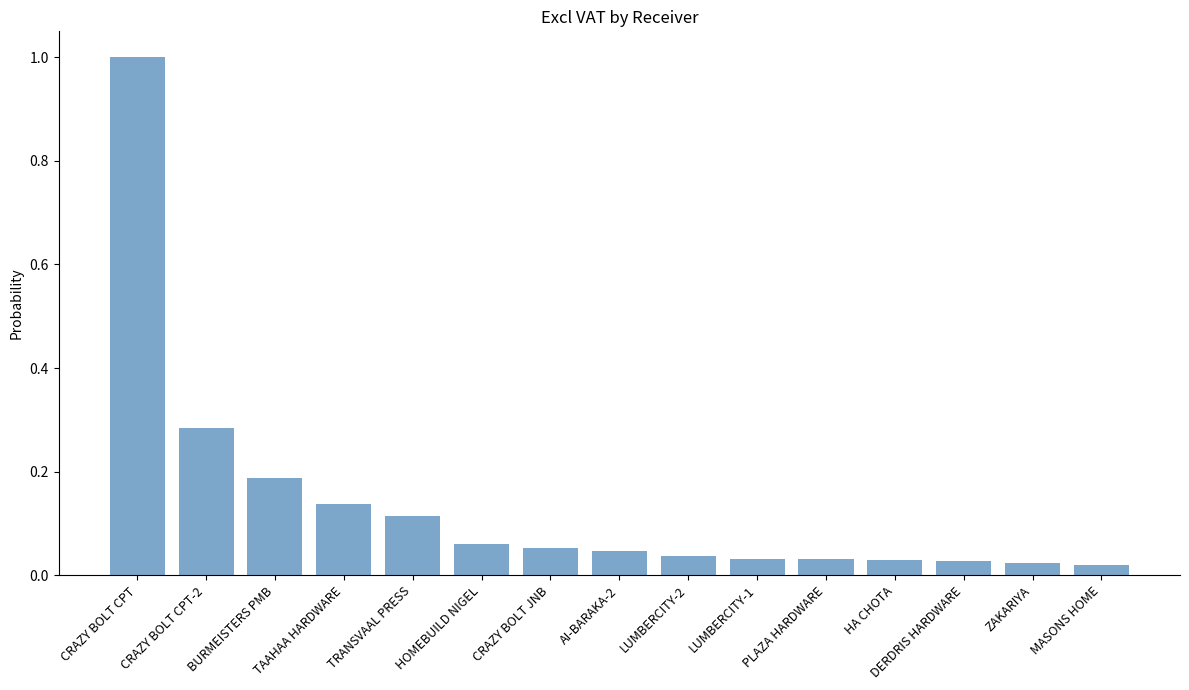

Does the chart contain any negative values?

No